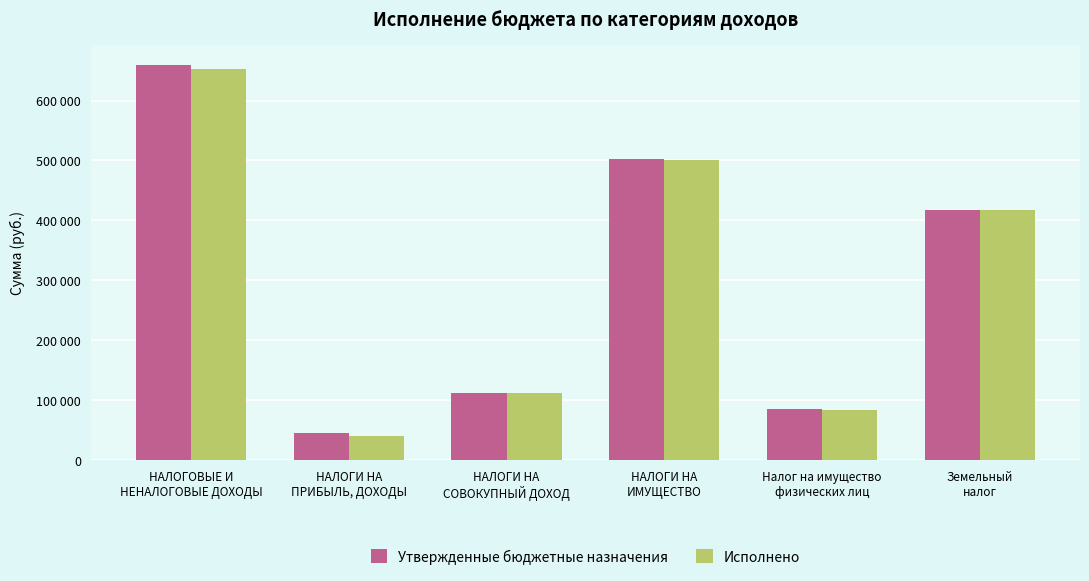

What are all the series names shown in the legend?

Утвержденные бюджетные назначения, Исполнено